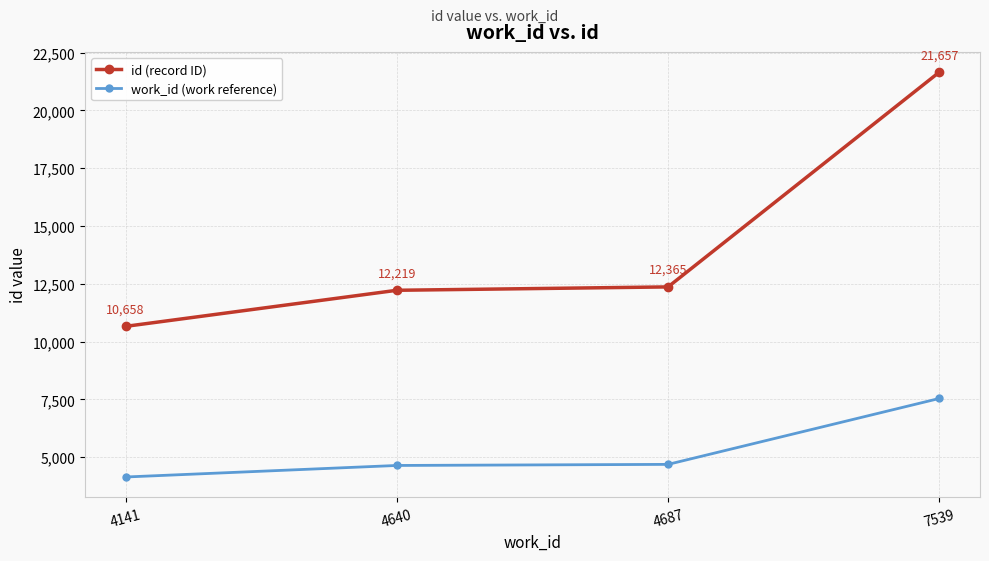

At 4141, list the series in order from smallest to largest.

work_id (work reference), id (record ID)